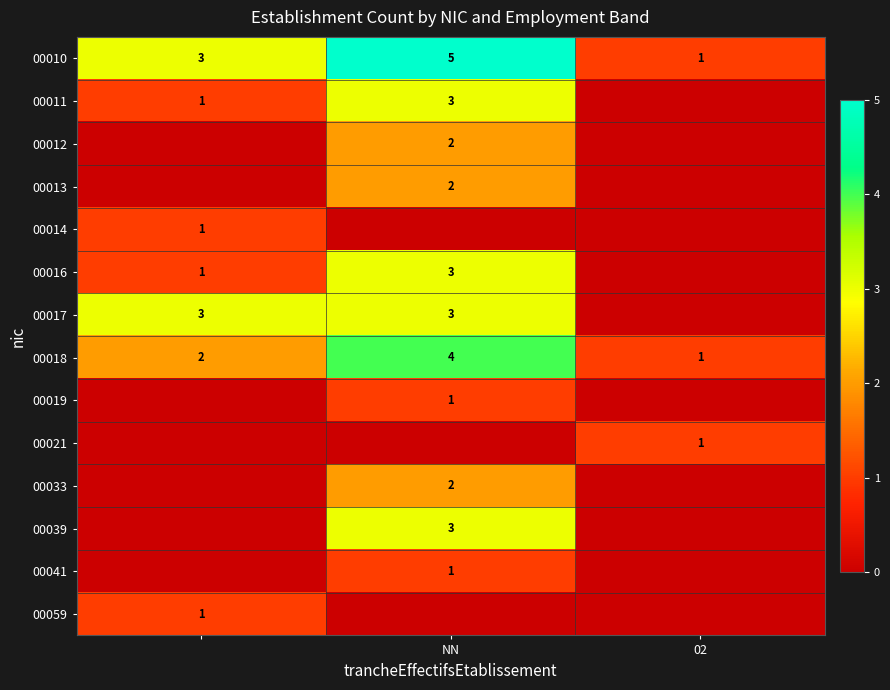

True or false: 00011 has a value of 4 at NN.

False